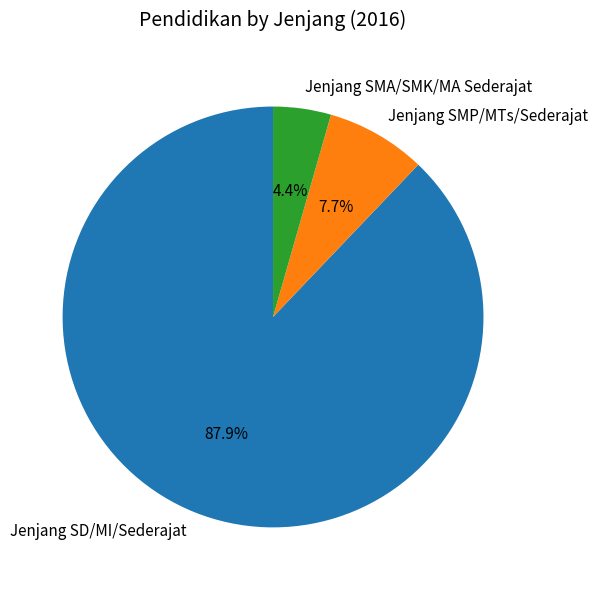

To the nearest percent, what percentage of the pie is Jenjang SD/MI/Sederajat?

88%